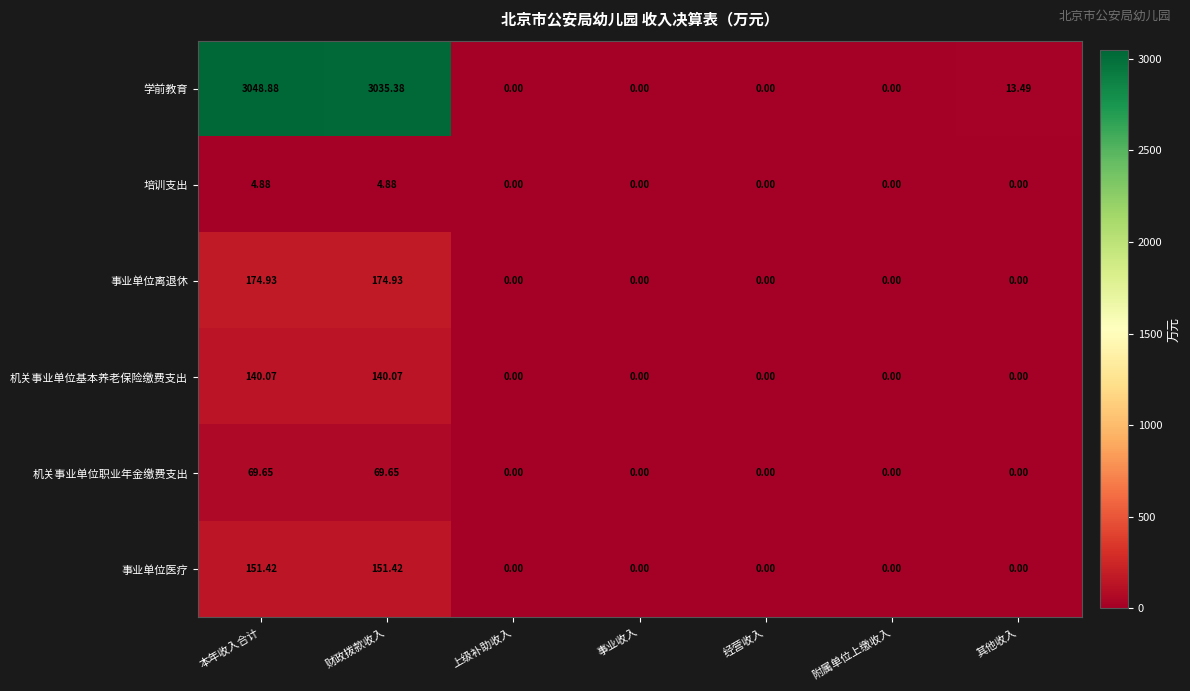

How many categories are shown in the chart?

7